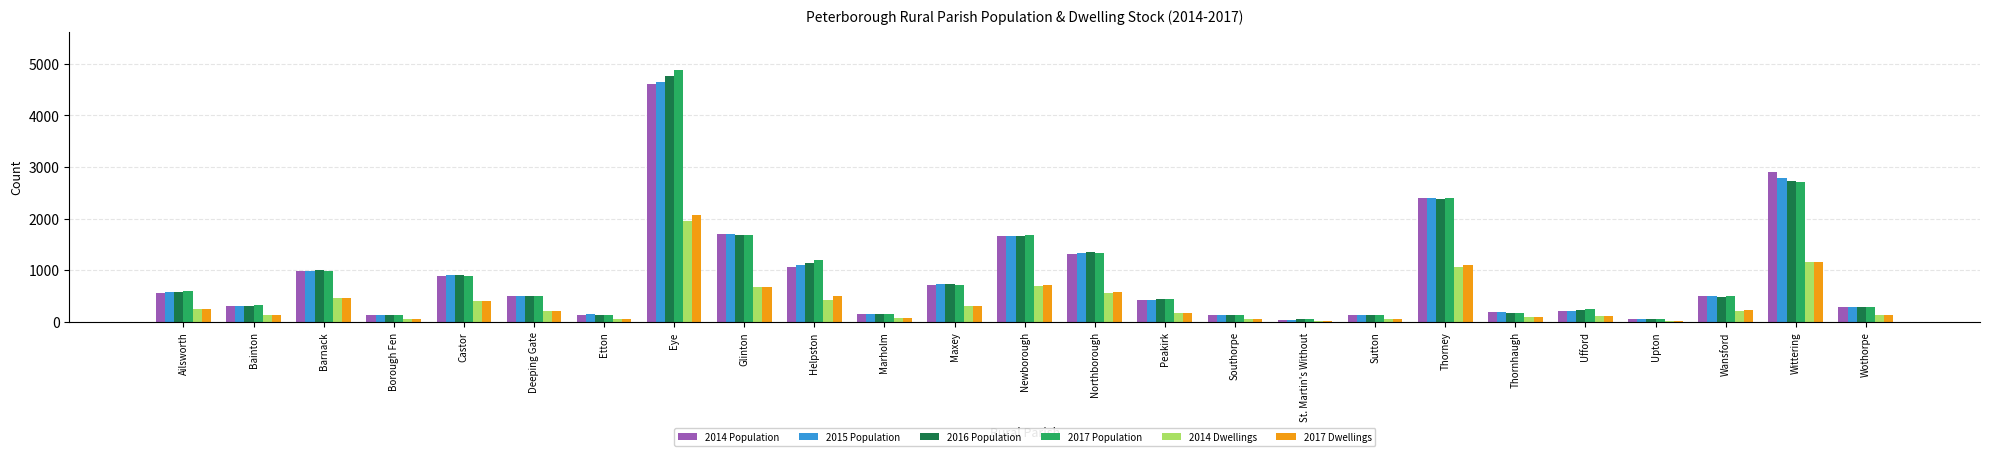

Which series changed the most between Ufford and Wittering?

2014 Population